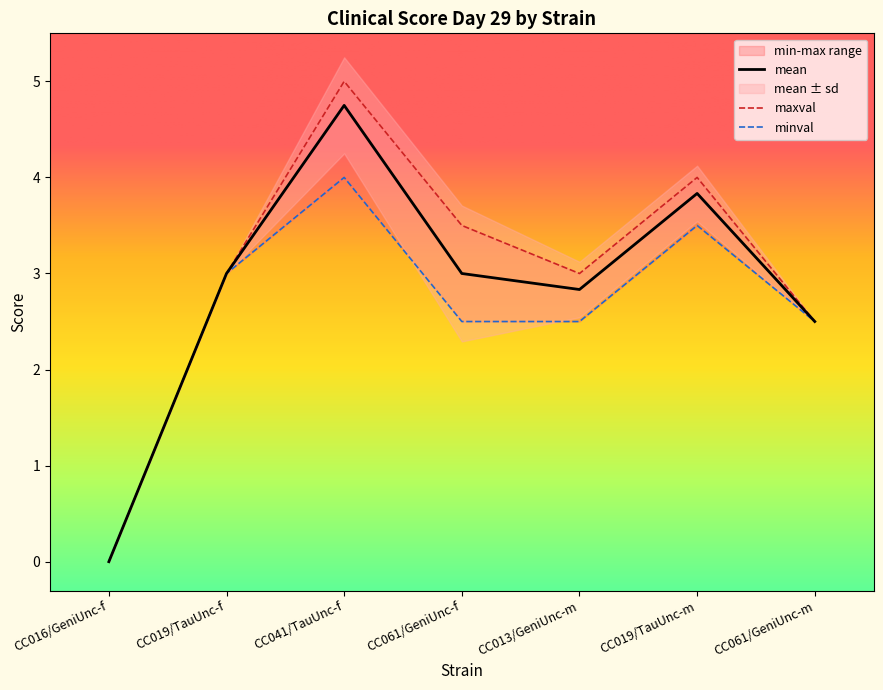

Which label corresponds to the smallest value in the chart?

CC016/GeniUnc-f